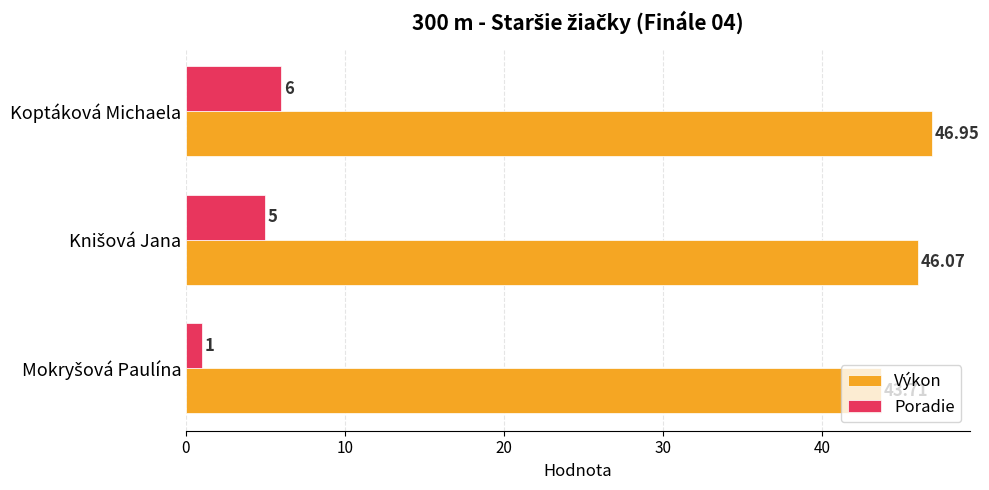

What is the sum of all Poradie values?

12.0